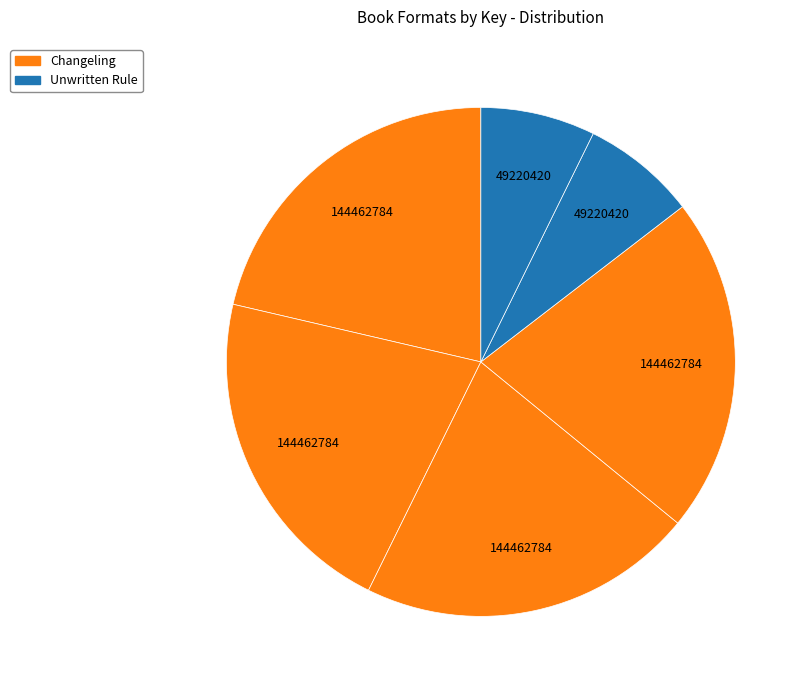

How many slices are in this pie chart?

6